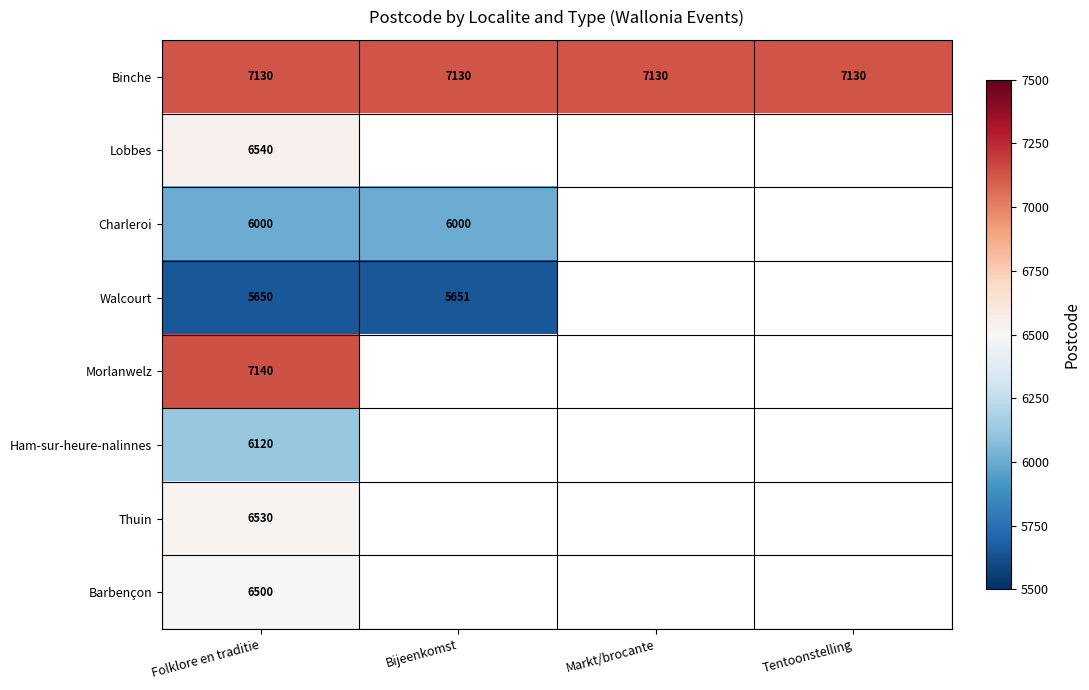

True or false: Binche has a value of 12464 at Folklore en traditie.

False